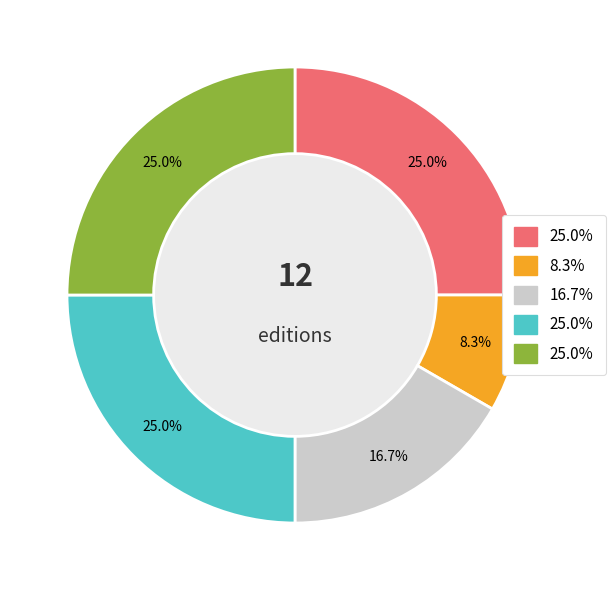

Does any single category account for the majority?

No